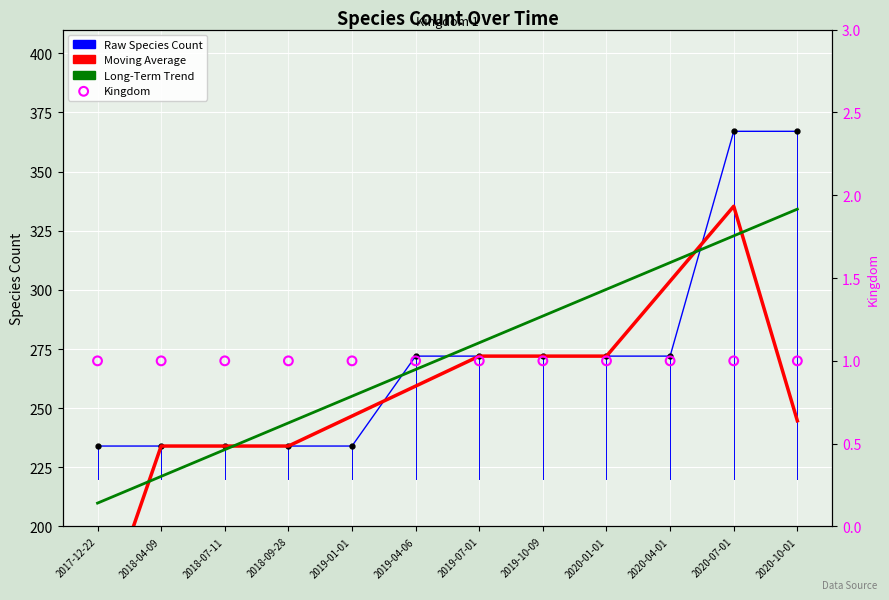

Which series has the largest total across all categories?

Raw Species Count